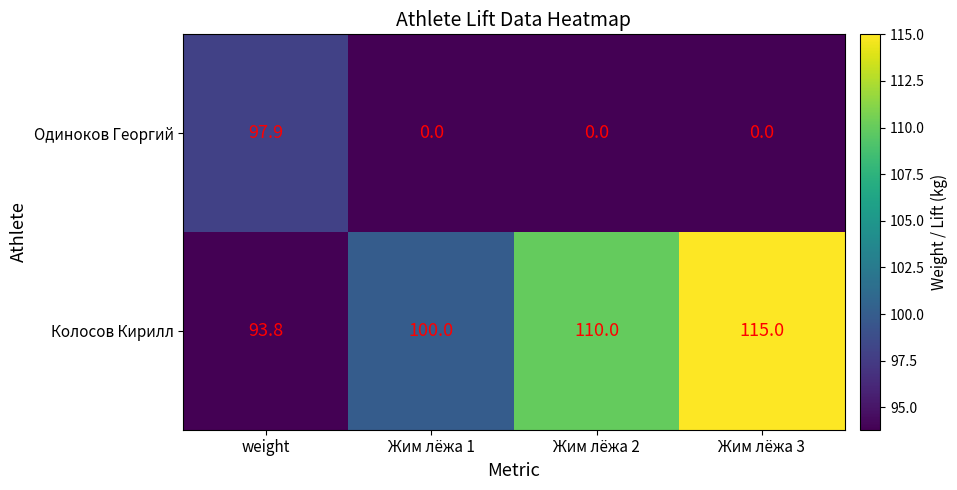

Which label corresponds to the largest value in the chart?

Жим лёжа 3